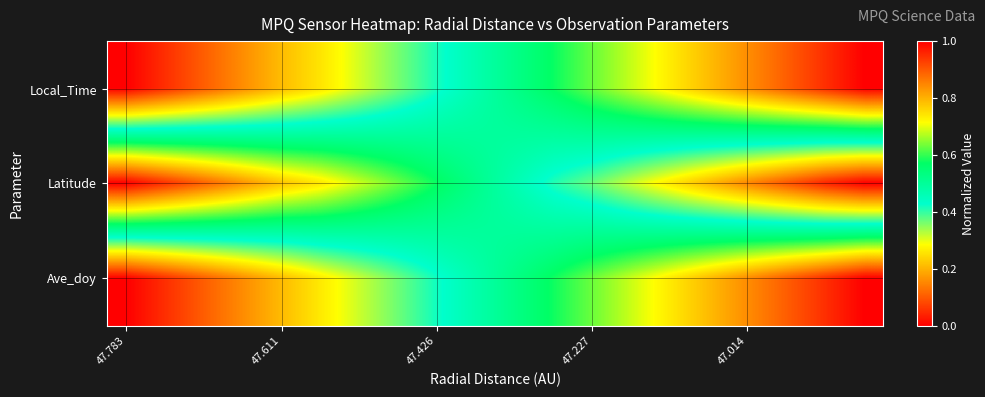

Reading left to right, list all the values displayed in this chart.

Local_Time: 0.0	0.1	0.1	0.2	0.2	0.3	0.3	0.4	0.4	0.5	0.5	0.6	0.6	0.7	0.7	0.8	0.8	0.9	0.9	1.0
Latitude: 1.0	0.9	0.9	0.8	0.8	0.7	0.7	0.6	0.6	0.5	0.5	0.4	0.4	0.3	0.3	0.2	0.2	0.1	0.0	0.0
Ave_doy: 0.0	0.1	0.1	0.2	0.2	0.3	0.3	0.4	0.4	0.5	0.5	0.6	0.6	0.7	0.7	0.8	0.8	0.9	0.9	1.0